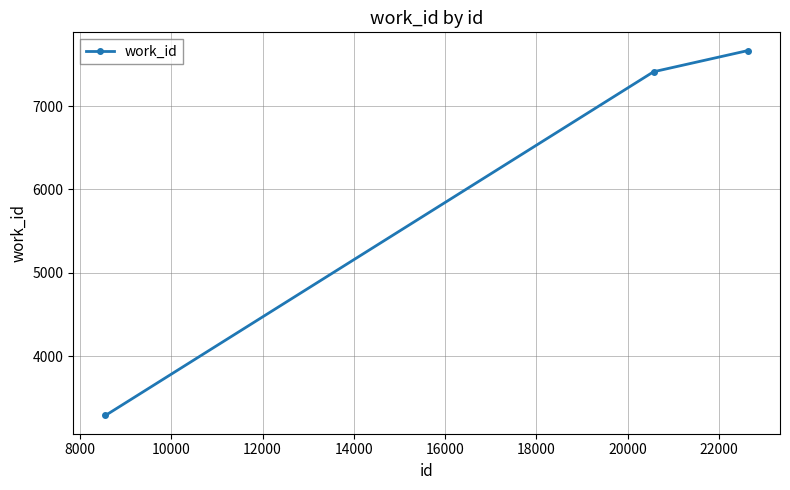

What is the value of the 2nd point from the left?

7411